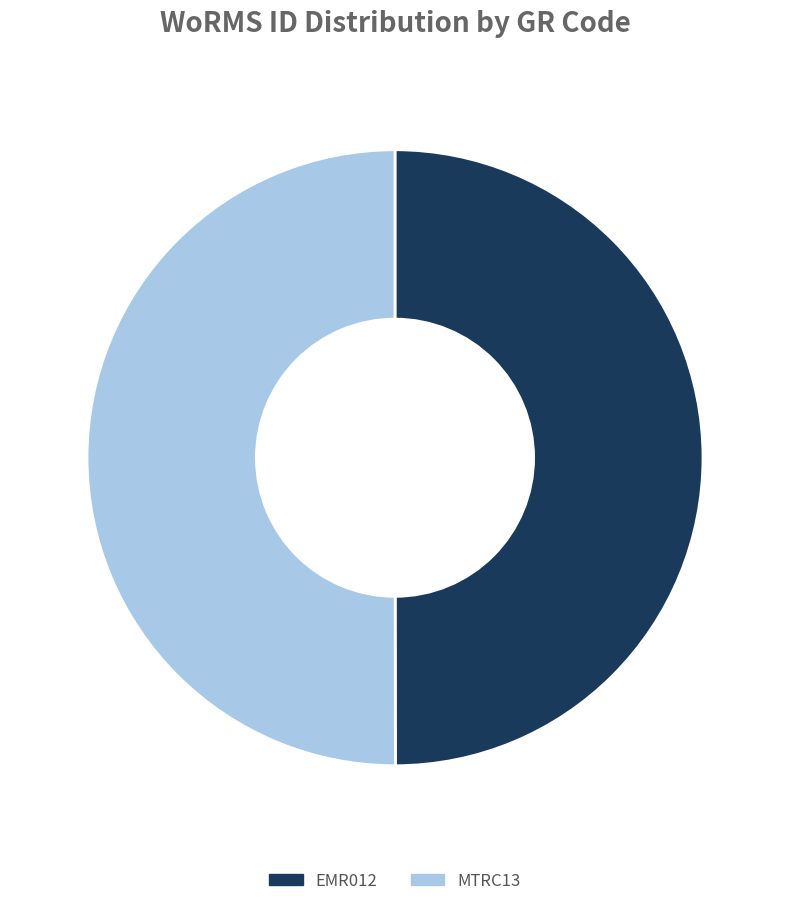

Count the number of slices in the pie.

2